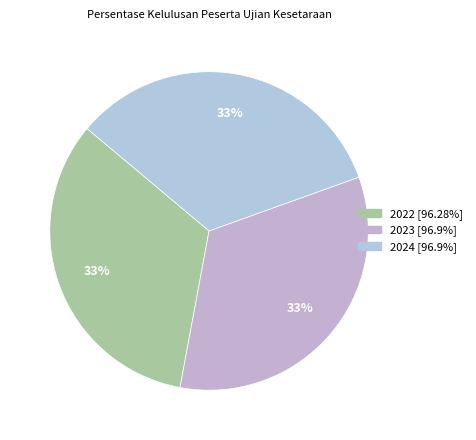

What is the ratio of the value at 2022 to the value at 2023?

1.0